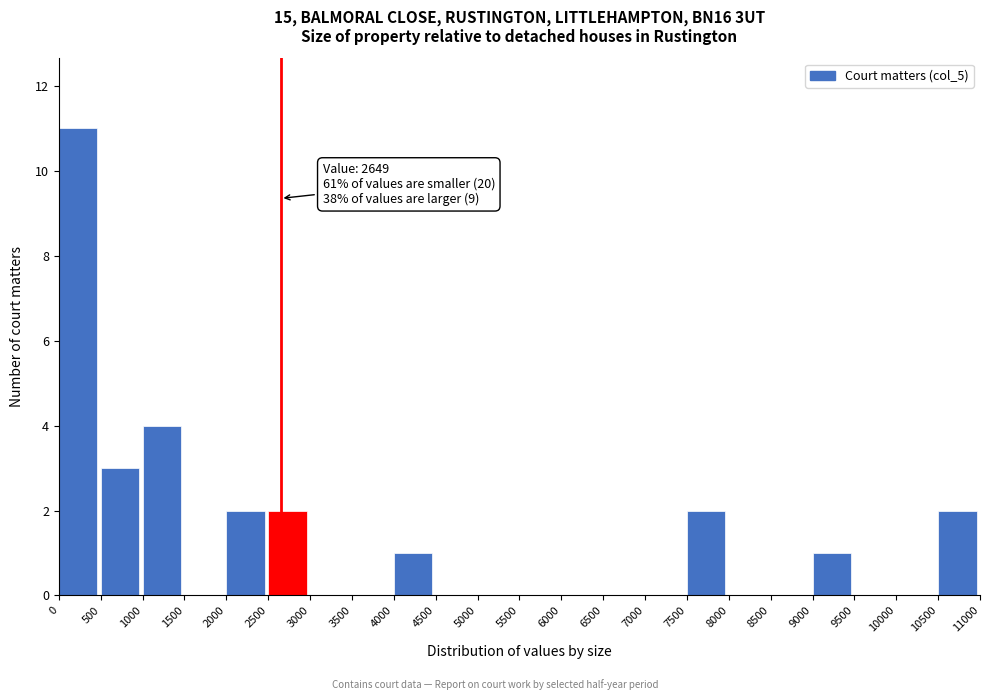

Which range on the x-axis has the tallest bar?

0 to 500